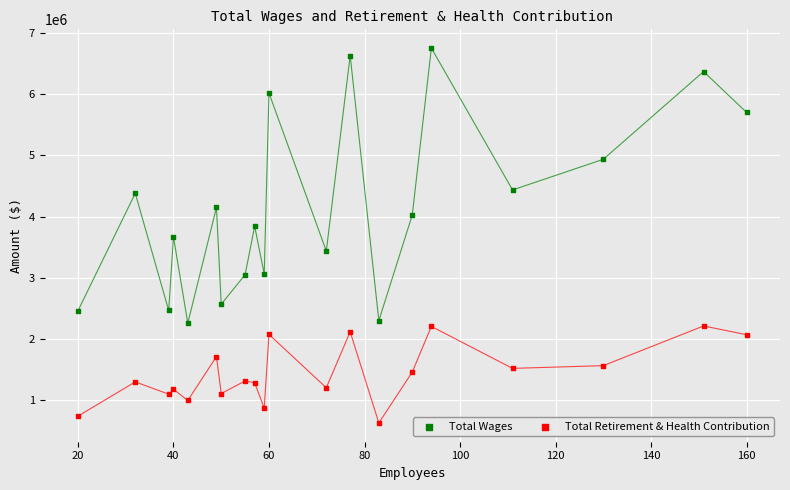

Which series has the largest Y range (max minus min)?

Total Wages